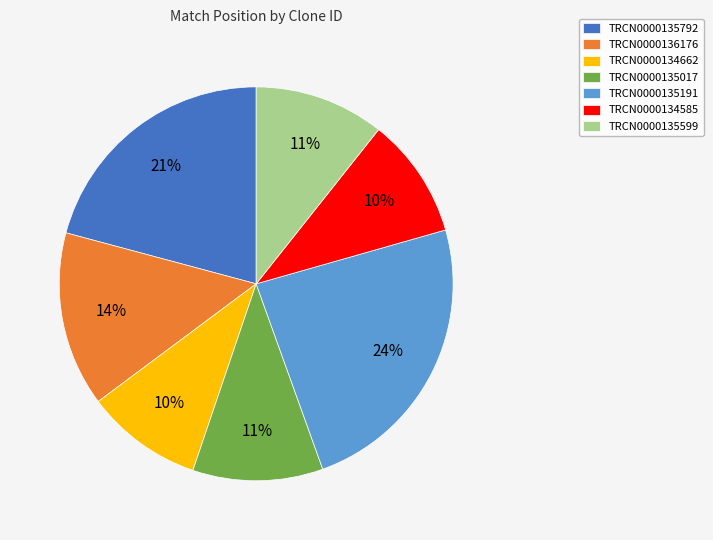

To the nearest percent, what is the difference between the TRCN0000135792 and TRCN0000135599 slice percentages?

10%